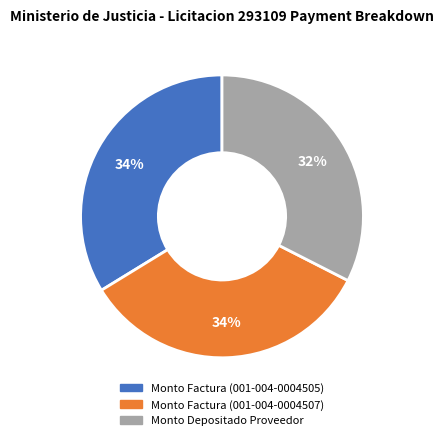

The Monto Depositado Proveedor slice represents 19% of the pie. True or false?

False